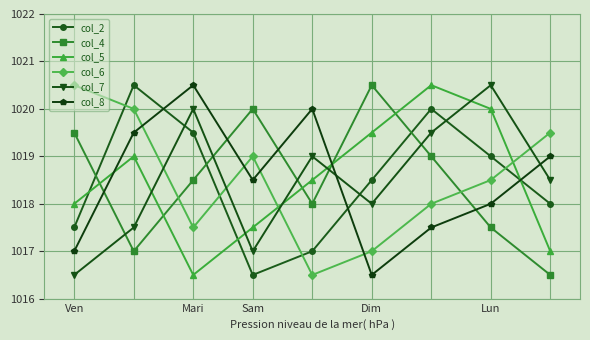

What is the value of the col_8 point at the 6th from the left?

1016.5